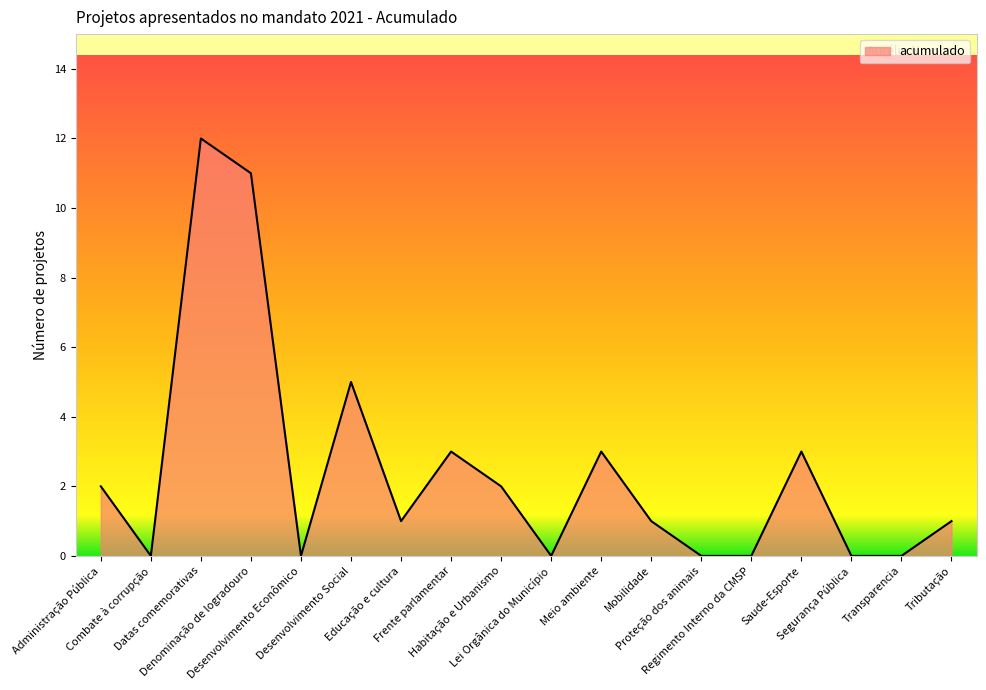

At which label does the data first exceed 1?

Administração Pública